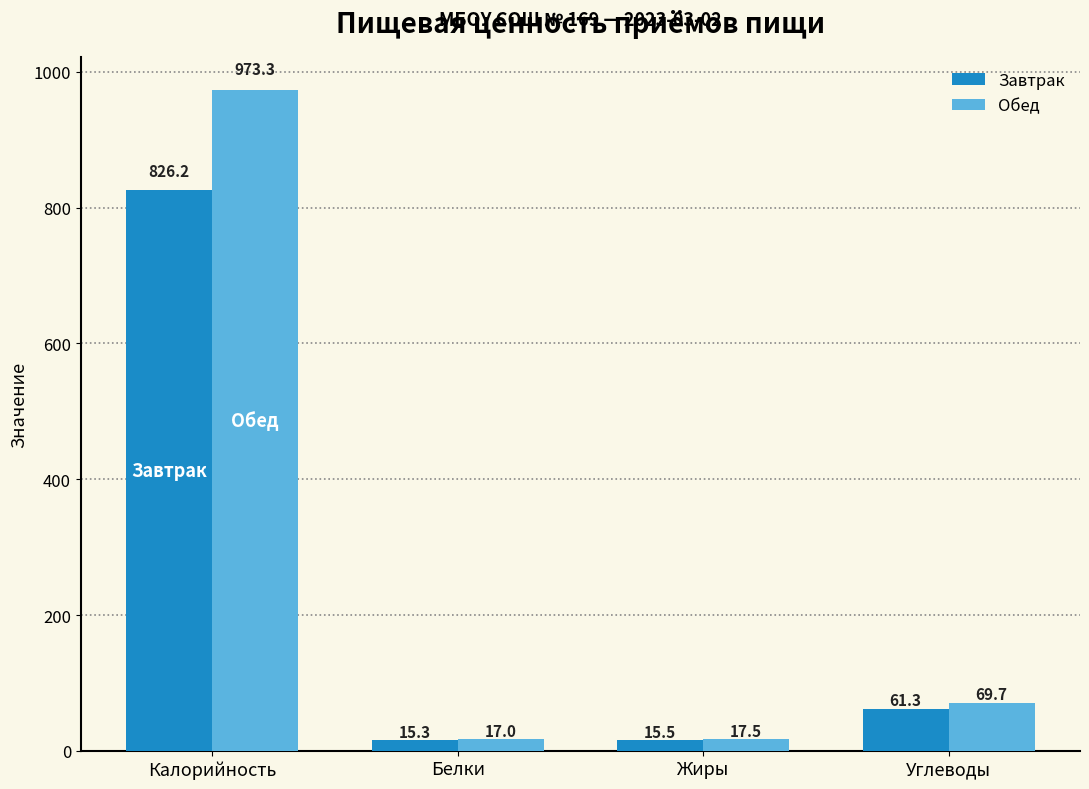

The value of Обед at Калорийность is 973.3. True or false?

True